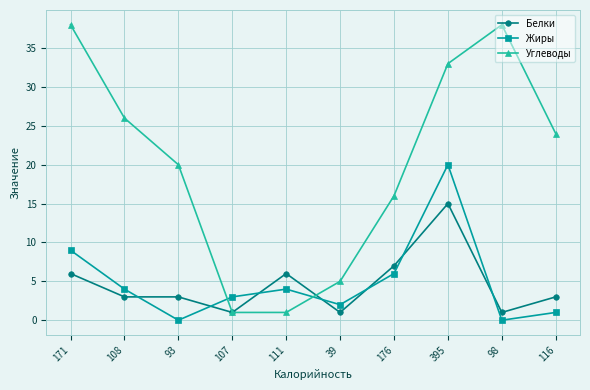

True or false: Белки has more than 1 points higher than both neighbors.

True